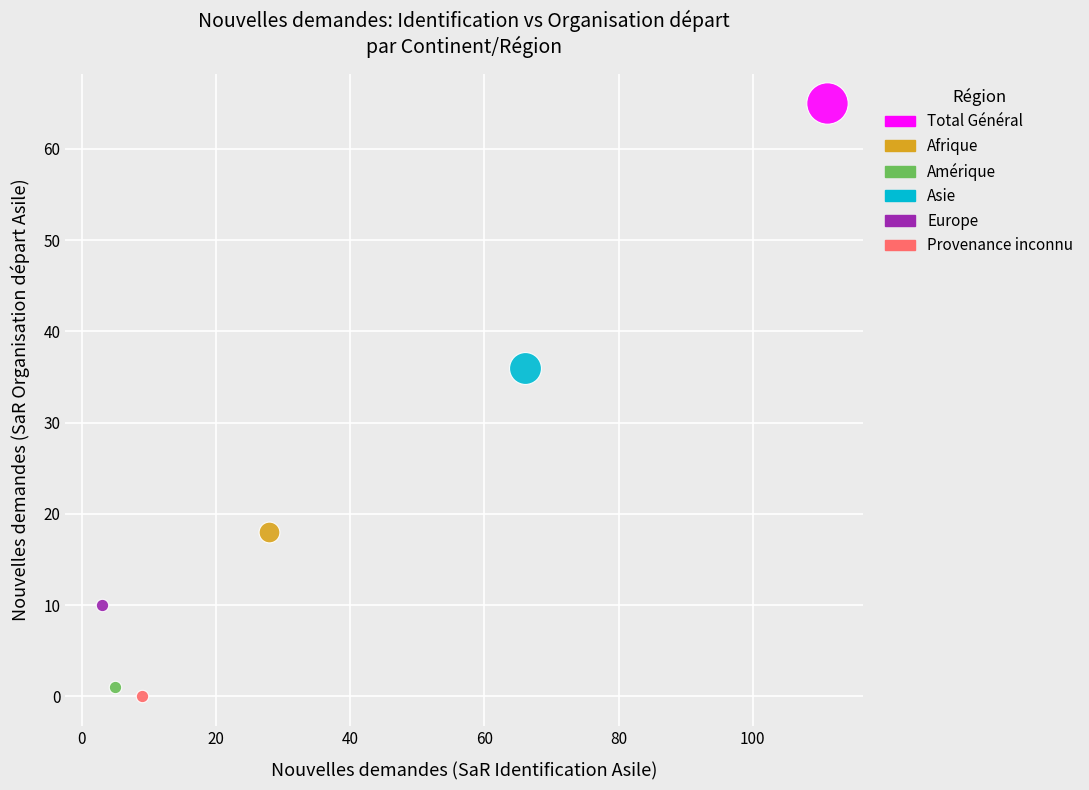

Which series reaches the minimum Y coordinate?

Provenance inconnu